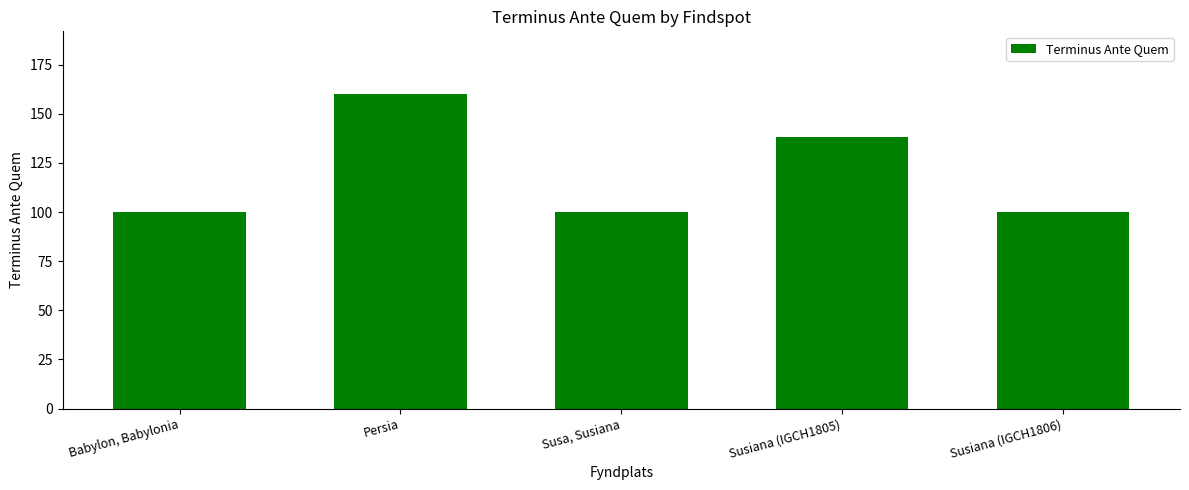

Is it true that the value at Susiana (IGCH1805) is 138?

True